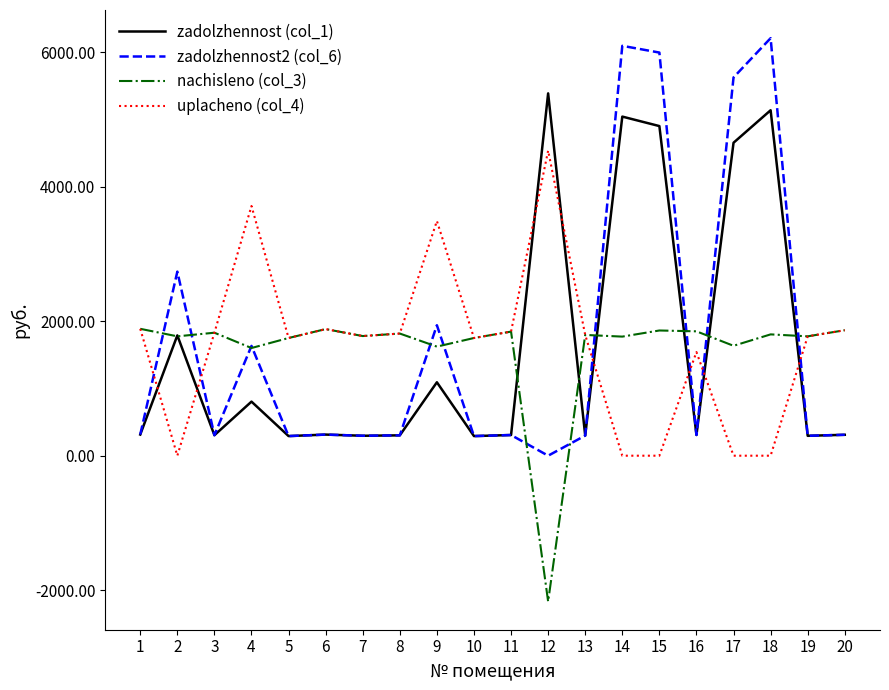

True or false: zadolzhennost (col_1) has a value of 5139.8 at 18.

True